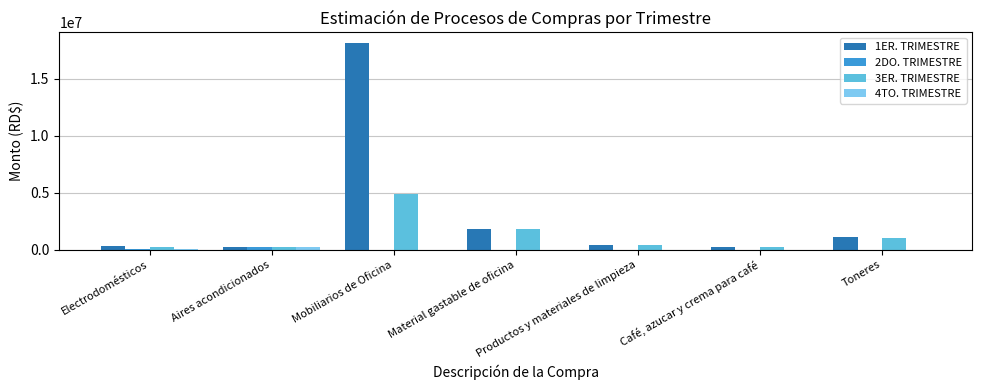

What is the average value of the 4TO. TRIMESTRE series?

34143